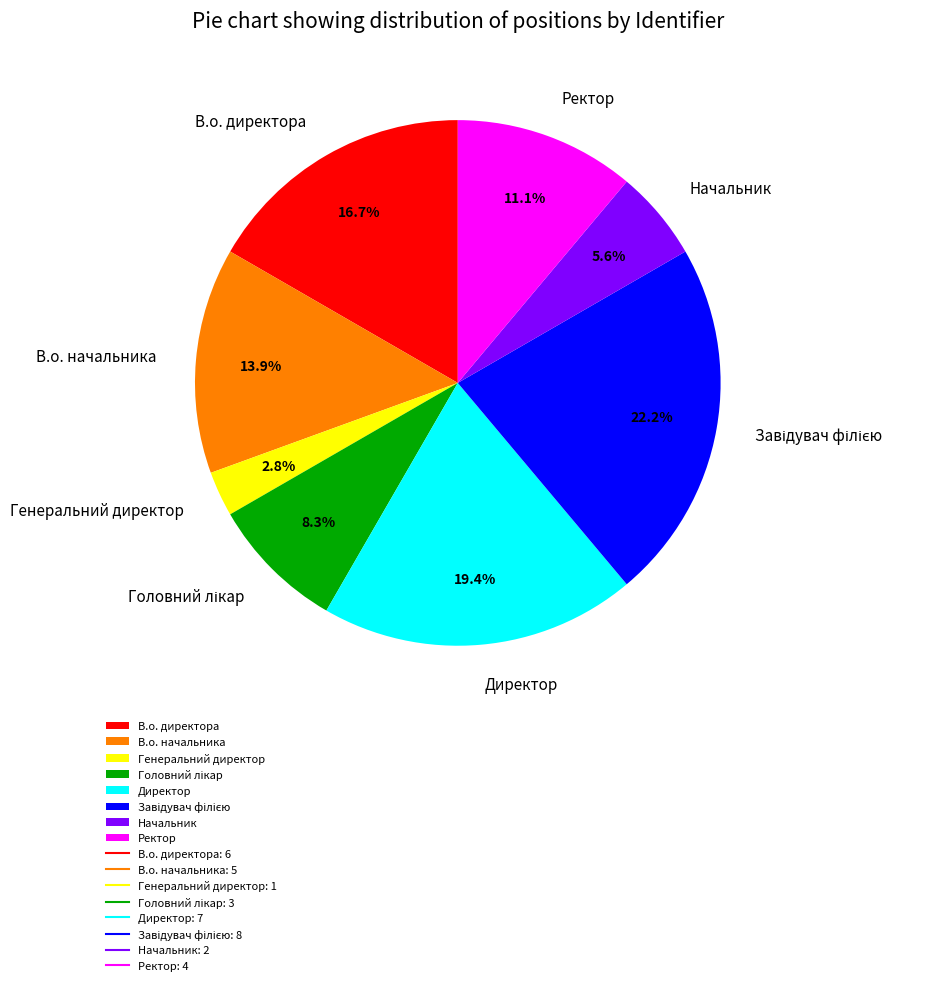

What percentage do Генеральний директор and Директор together represent?

22.2%